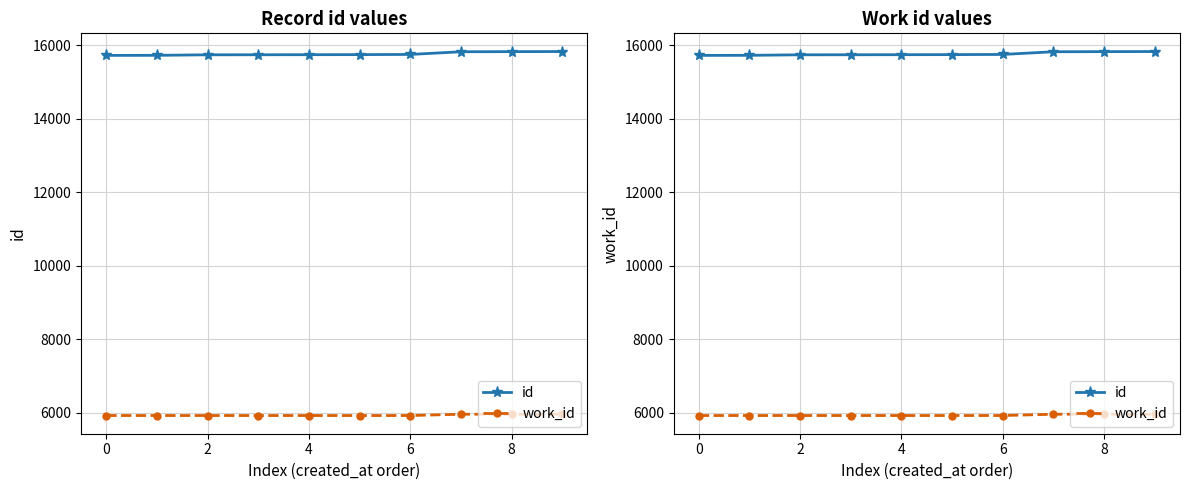

True or false: id and work_id cross at least once.

False